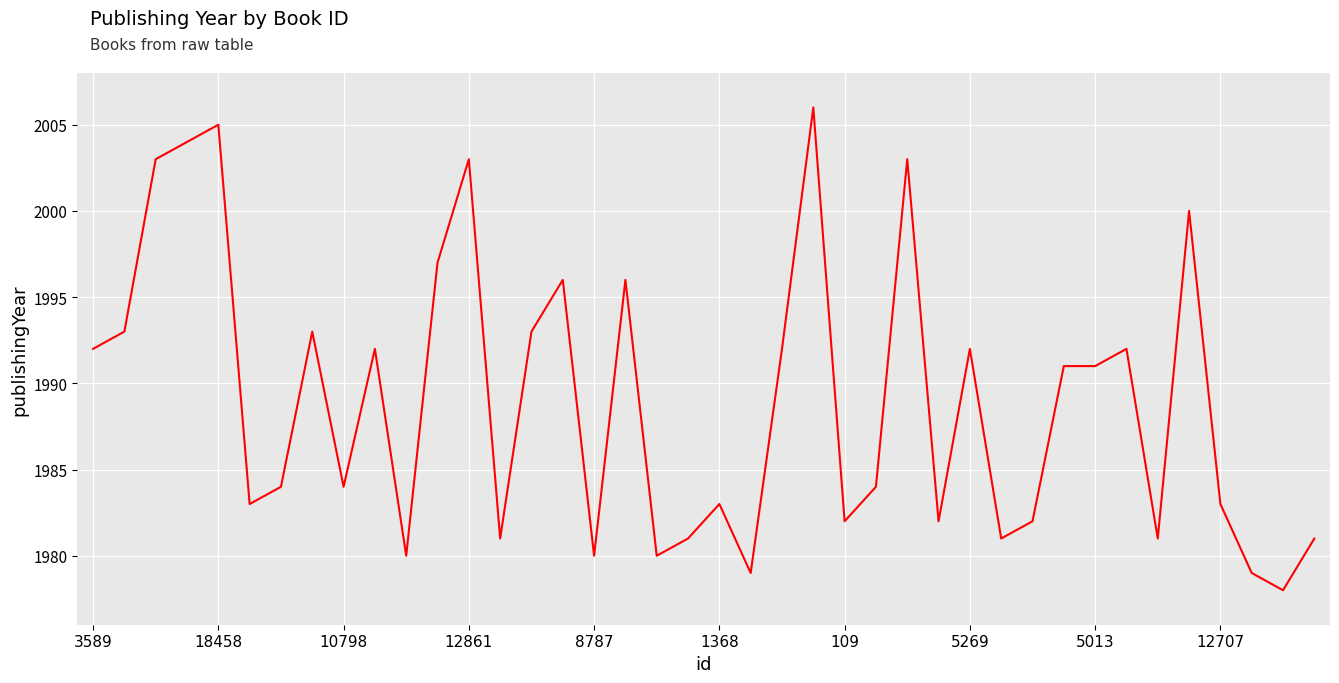

What is the smallest value displayed?

1978